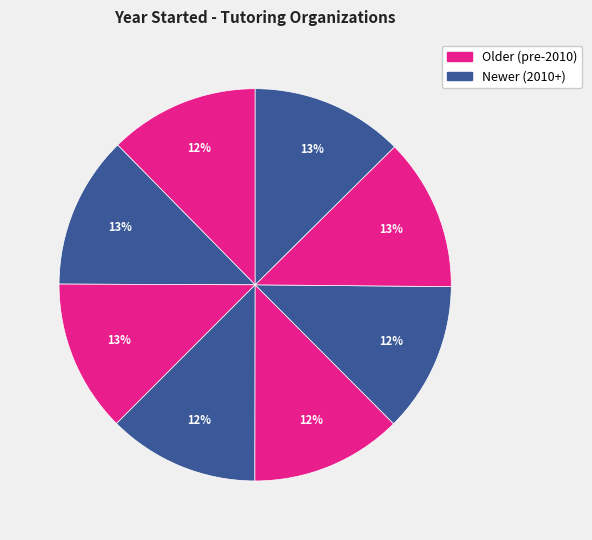

How many segments does this pie chart have?

8